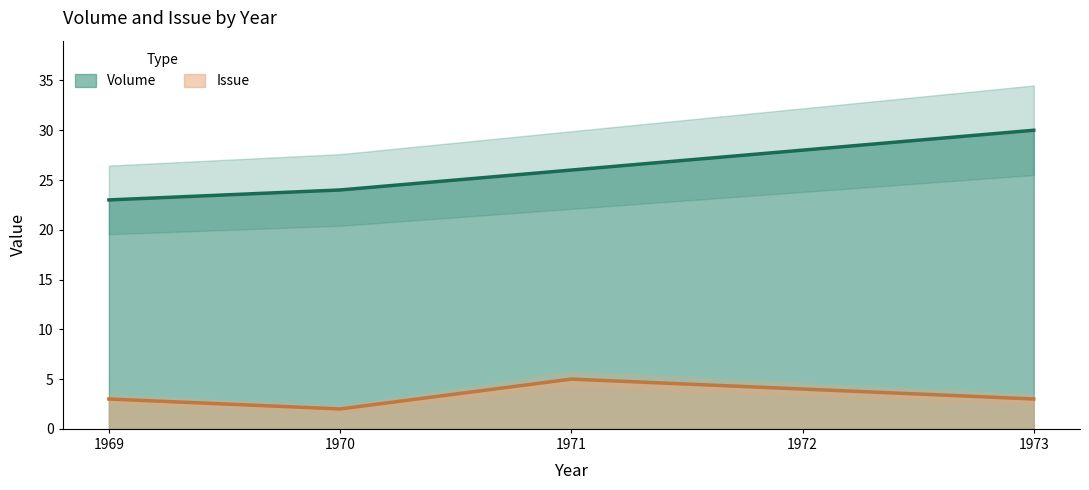

Which category has the lowest value across all series?

1970